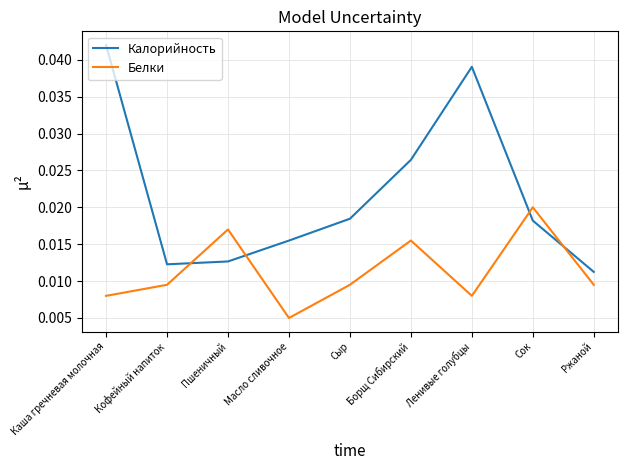

What position from the left is Борщ Сибирский?

6